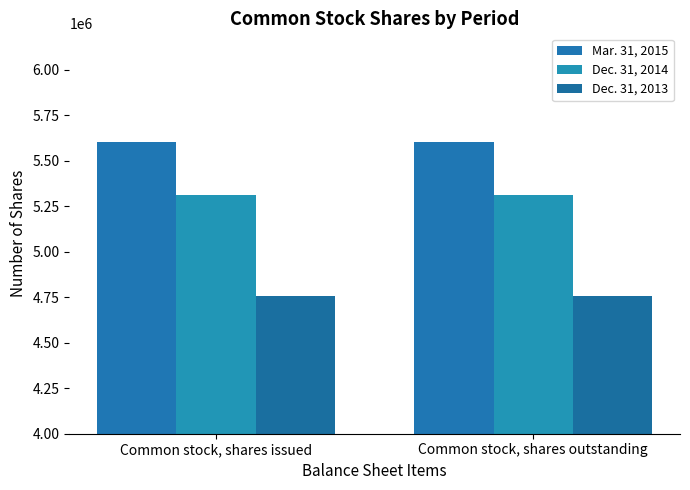

Between Common stock, shares issued and Common stock, shares outstanding, which series saw the biggest shift?

Mar. 31, 2015